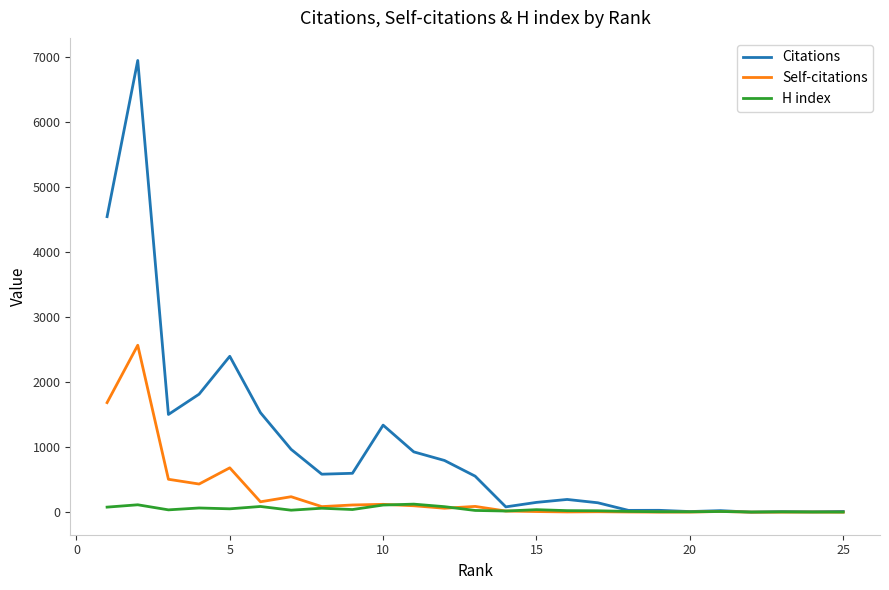

Which series has the widest spread of values?

Citations